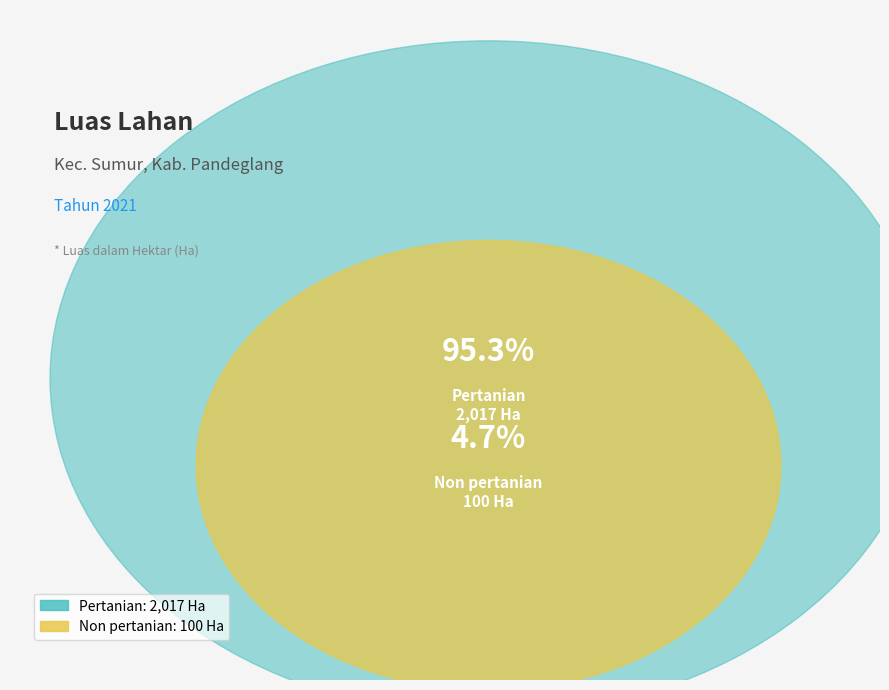

True or false: Non pertanian accounts for 5% of the total.

True